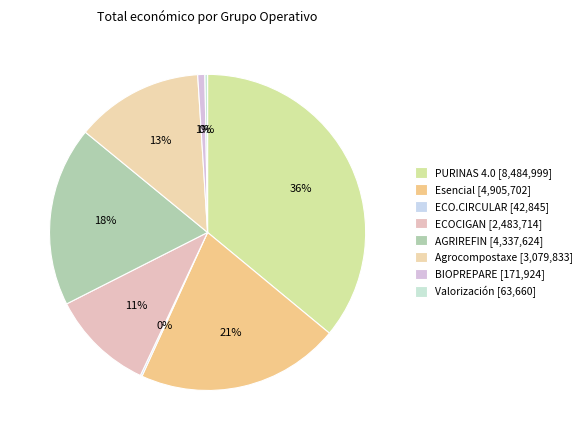

Which slice is the smallest?

ECO.CIRCULAR